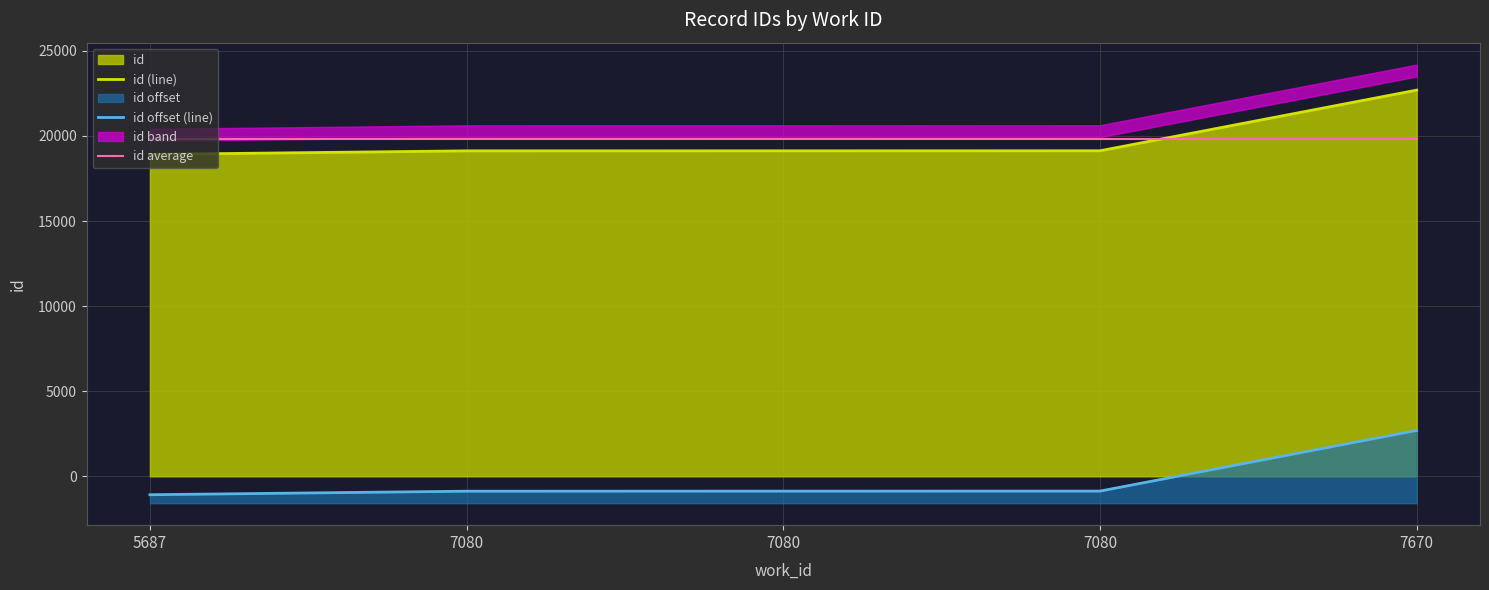

Which series has the largest total across all categories?

id (line)